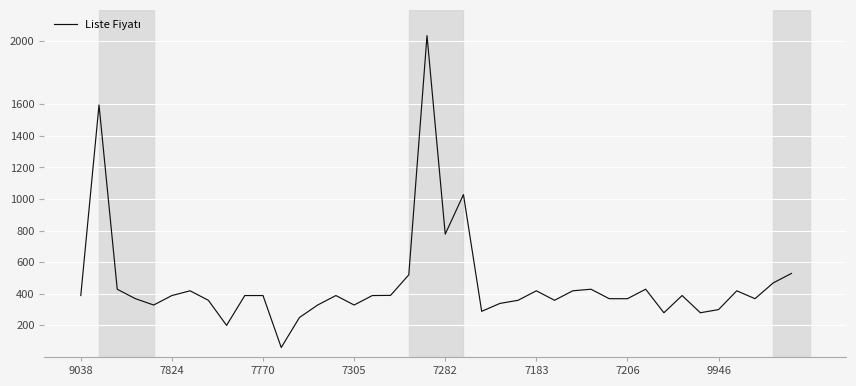

What is the greatest value displayed?

2035